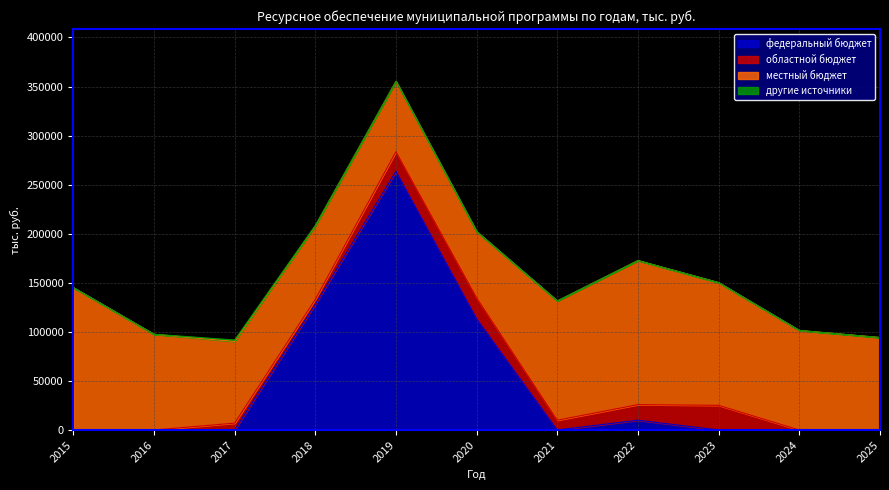

In другие источники, how many points are higher than both neighbors (excluding endpoints)?

1